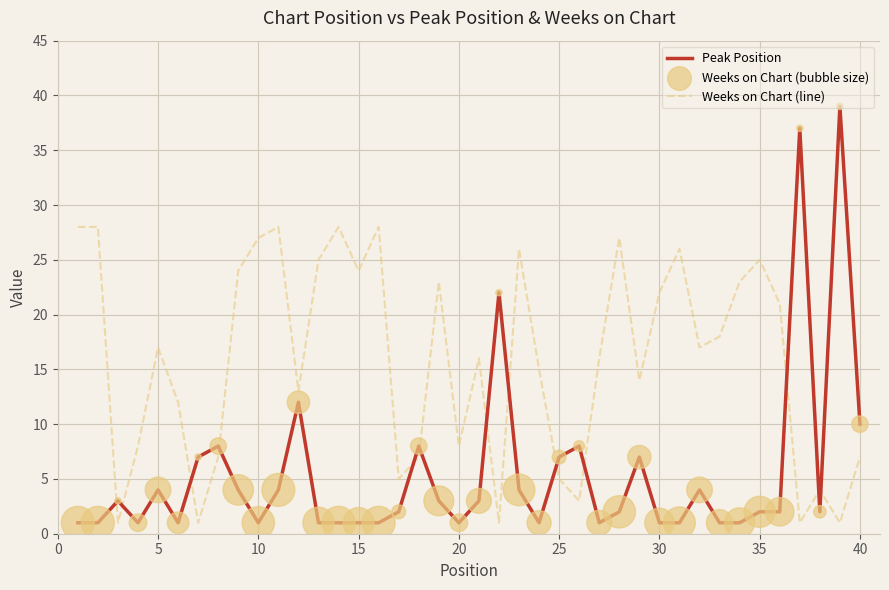

Which series has the widest spread of values?

Peak Position